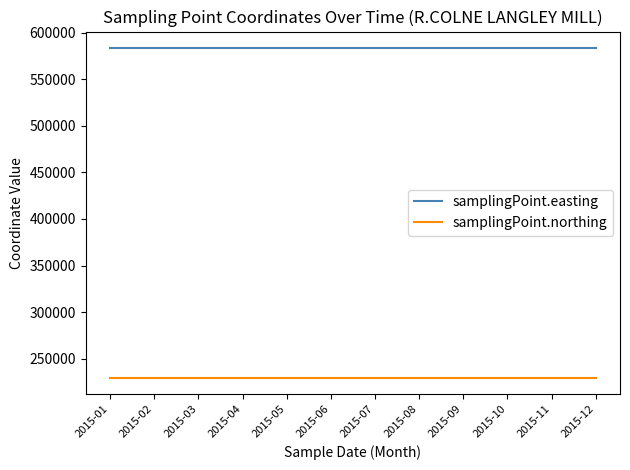

How many lines are shown in the chart?

2